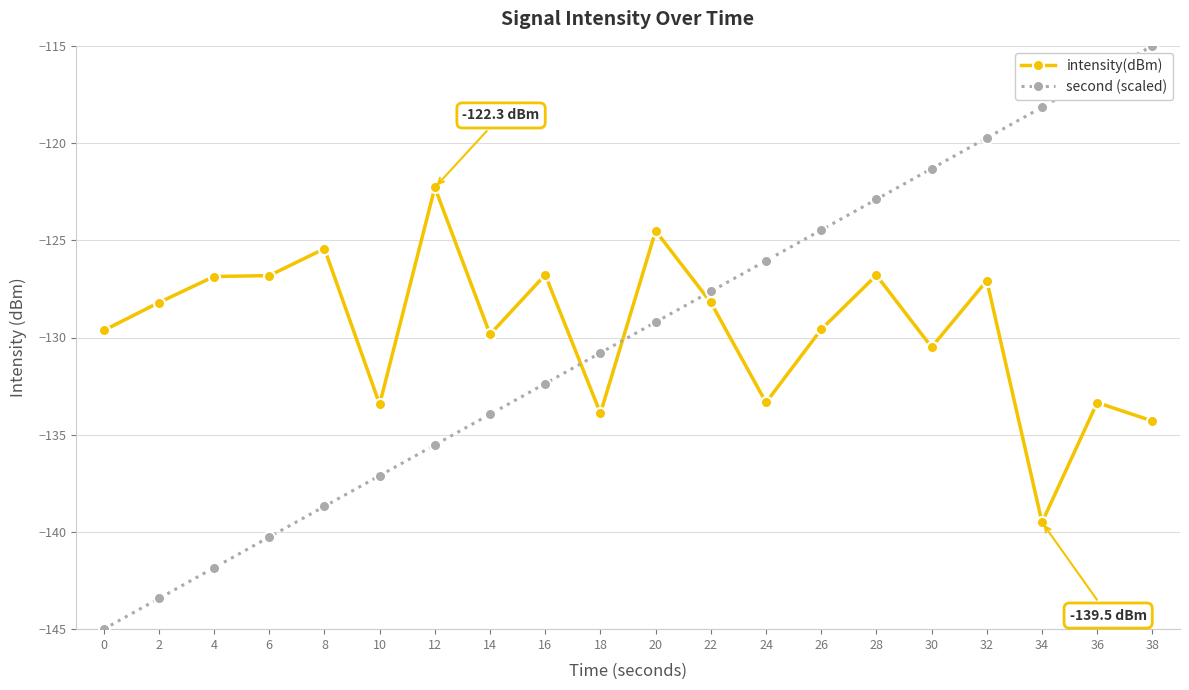

How many intersections are there between second (scaled) and intensity(dBm)?

3